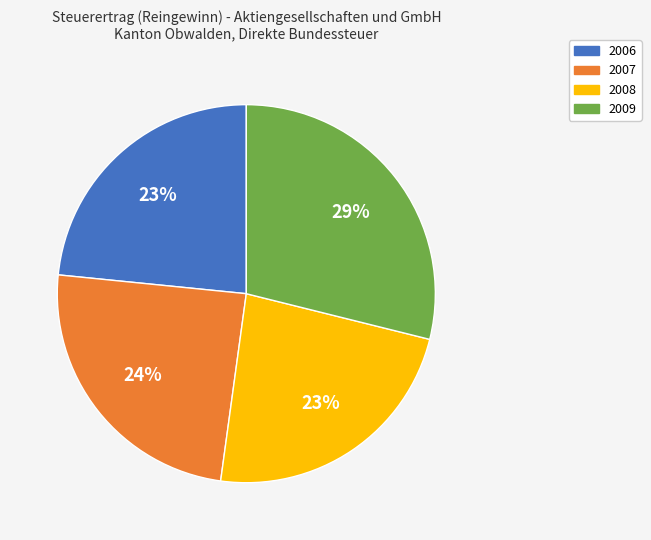

Is 2006 the majority of the pie?

No